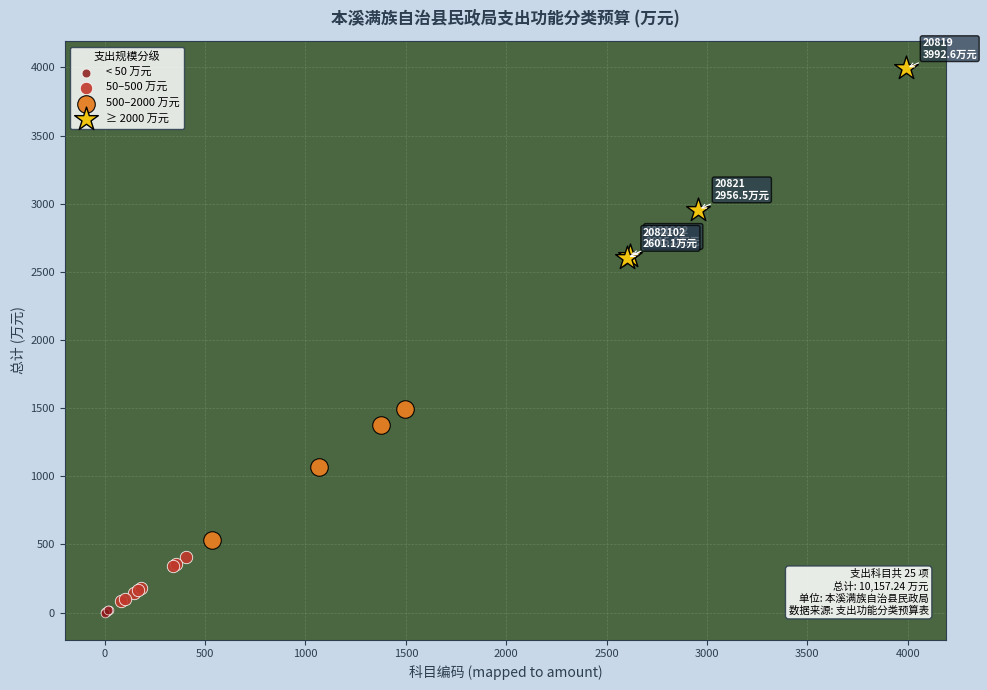

Which series has the widest spread of Y values?

≥ 2000 万元